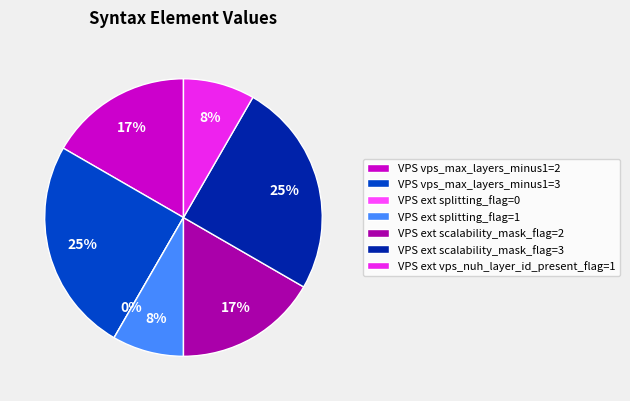

Combined, what portion of the pie is VPS vps_max_layers_minus1=2 and VPS ext scalability_mask_flag=2?

33.3%